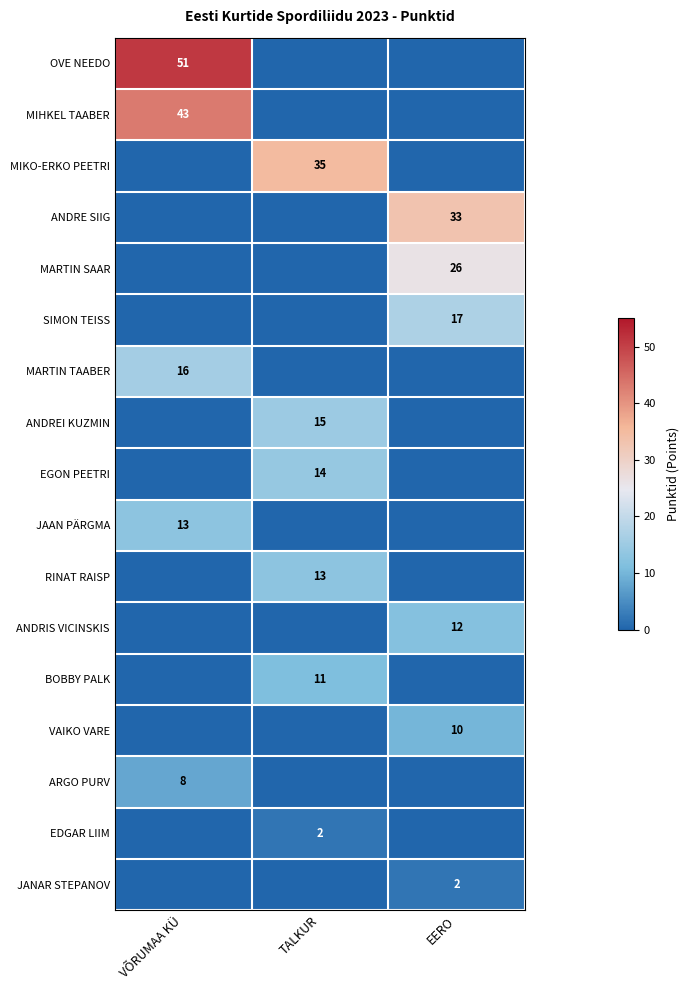

How many values in SIMON TEISS are above zero?

1